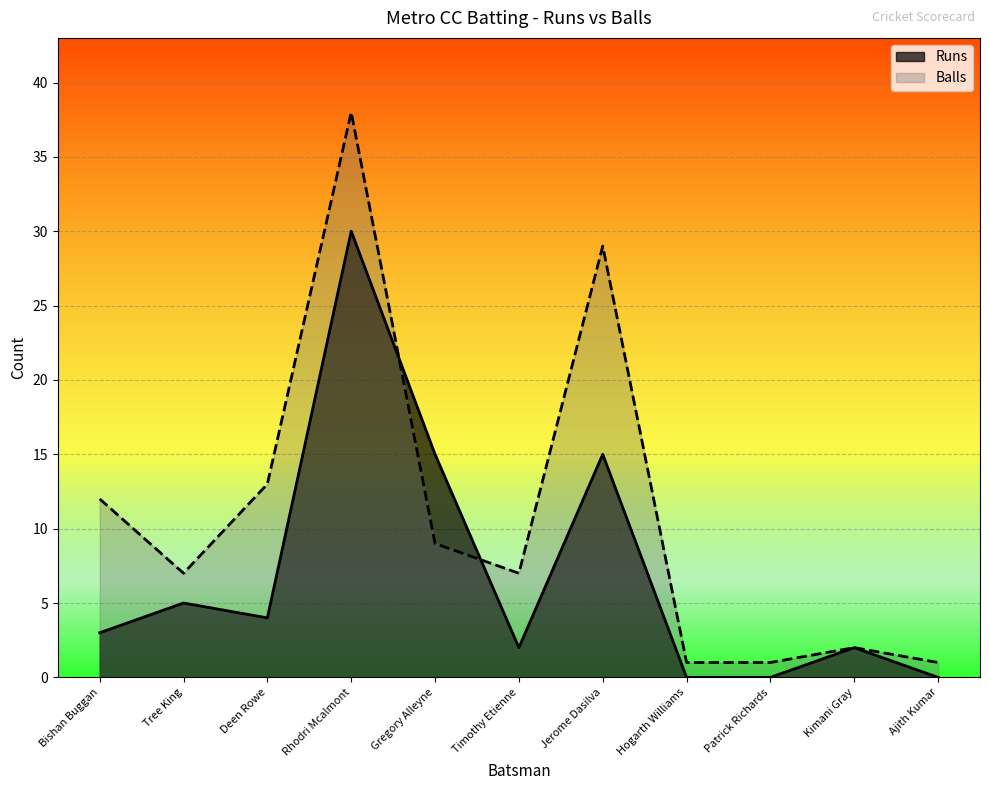

Which series has the largest range (max minus min)?

Balls